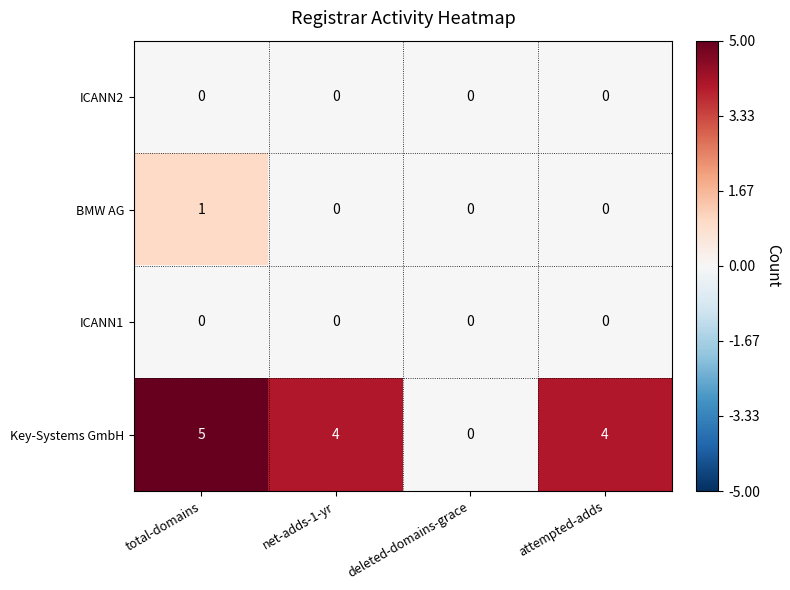

What is the sum of all Key-Systems GmbH values?

13